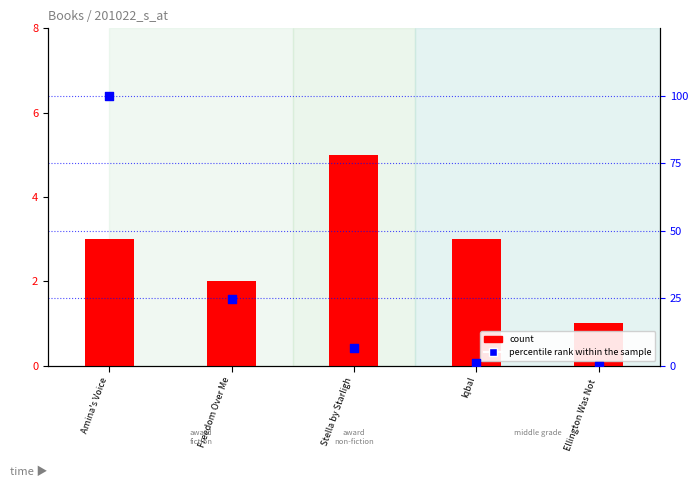

Which series reaches the maximum Y coordinate?

percentile rank within the sample